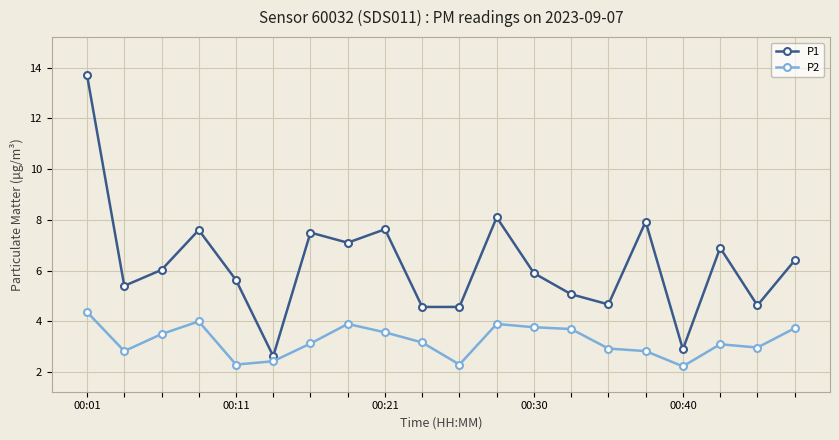

What are all the series names shown in the legend?

P1, P2